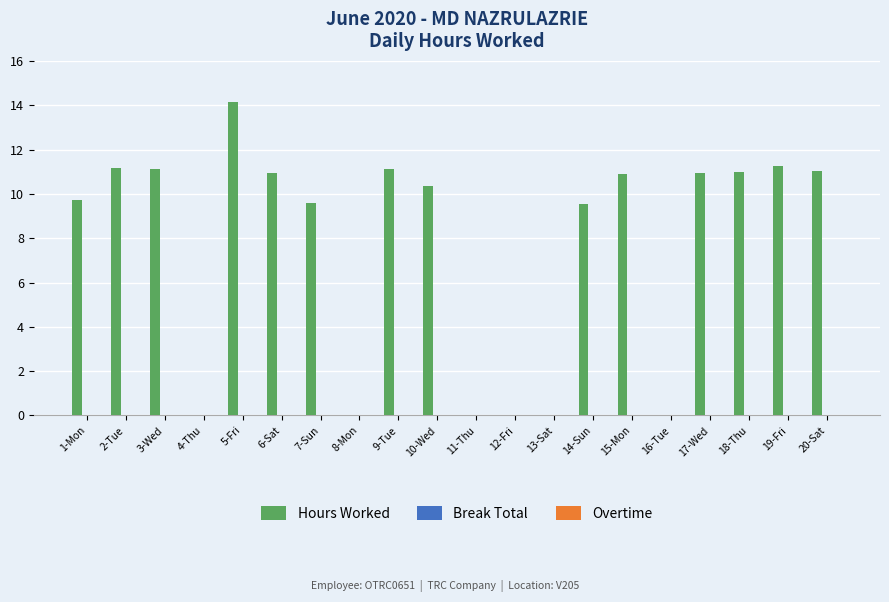

What is the maximum value shown in the chart?

14.1